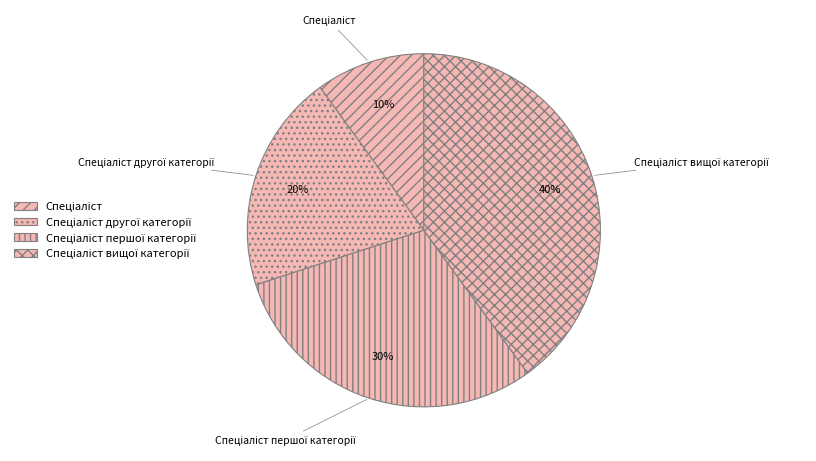

Is there any slice that represents more than half of the pie?

No